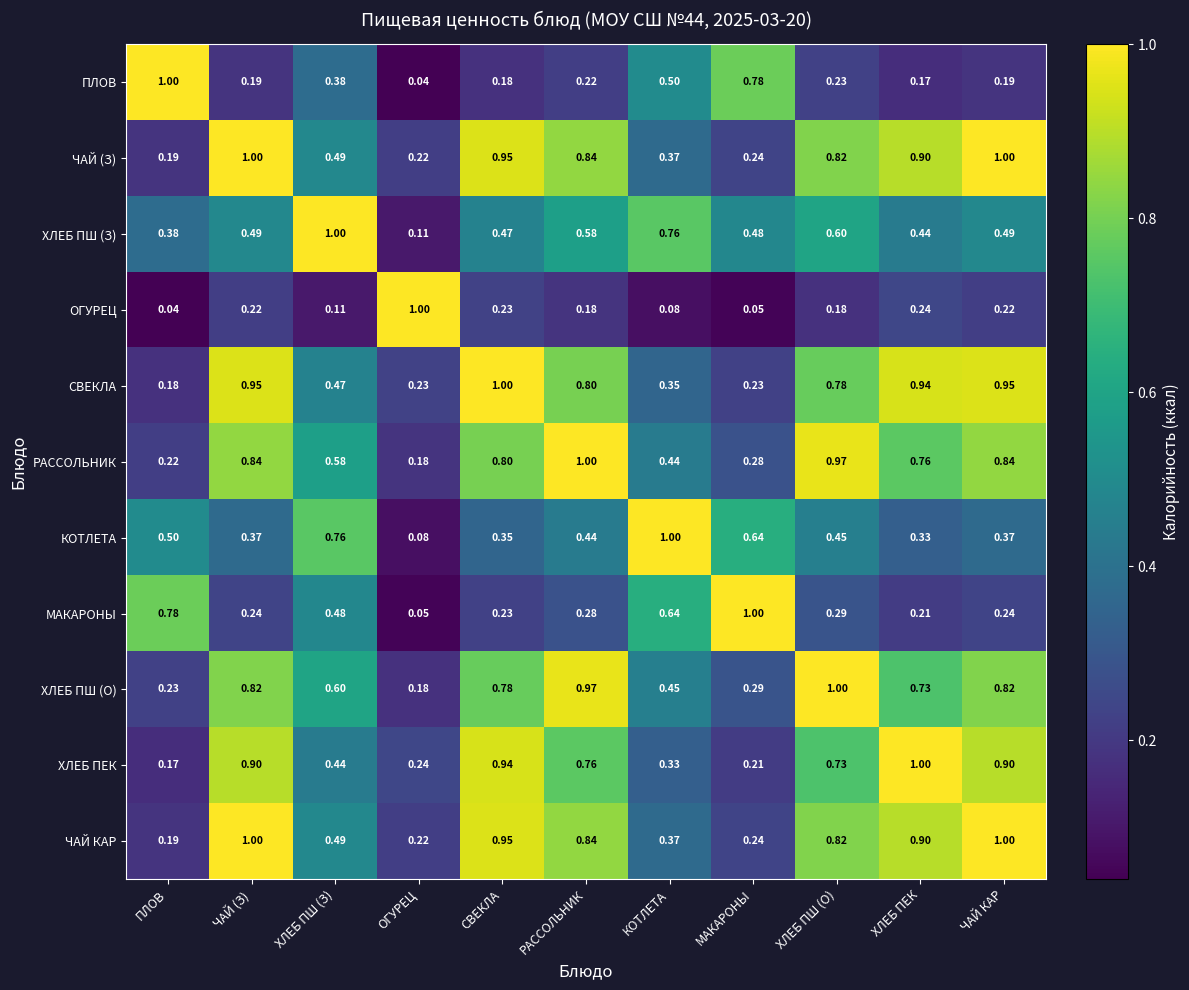

Where is РАССОЛЬНИК nearest to the value 0?

ОГУРЕЦ